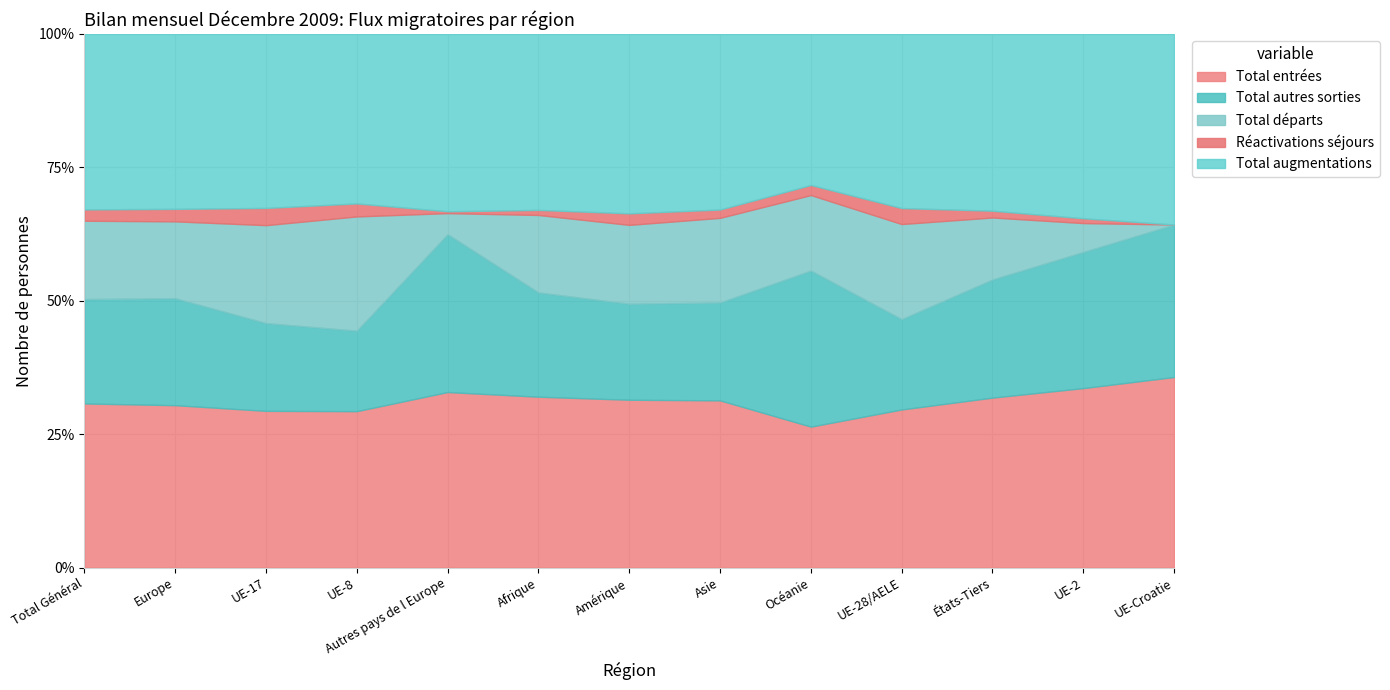

Where is the first local maximum for Total augmentations?

Autres pays de l Europe